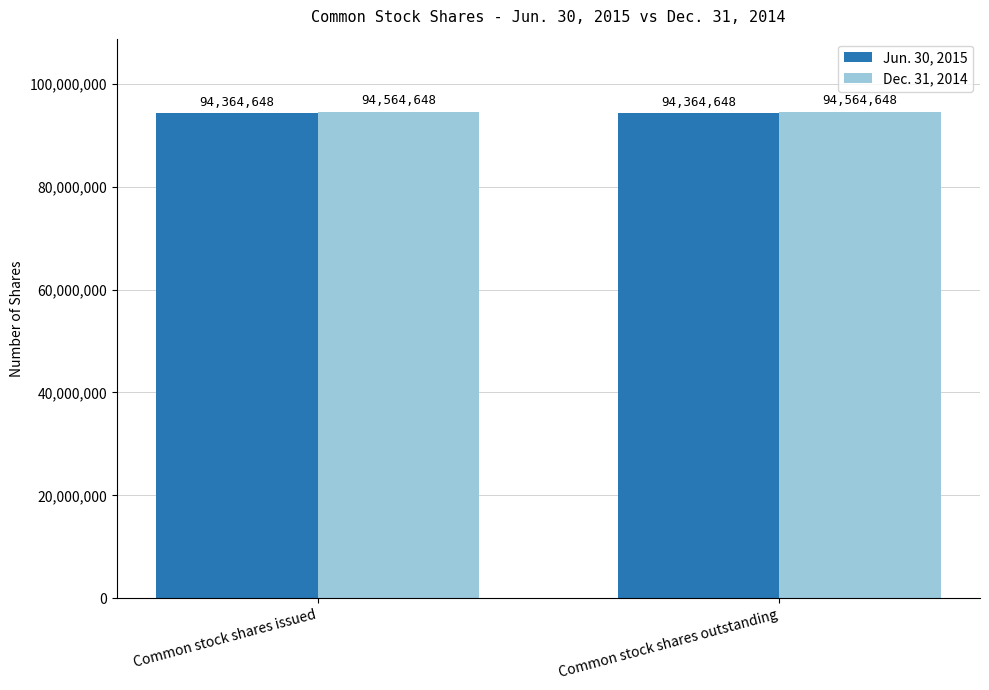

What is the label of the 1st bar from the left?

Common stock shares issued